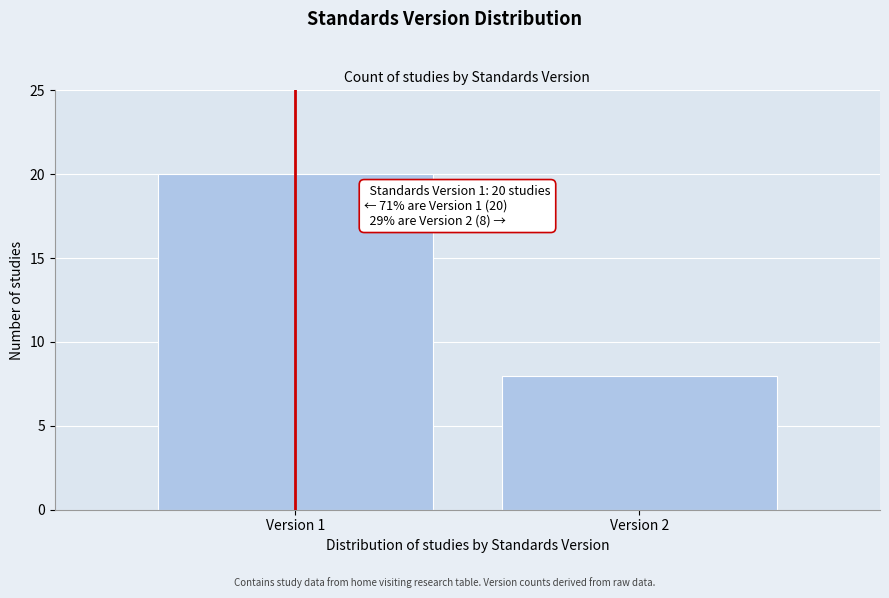

Reading right to left, transcribe all the data shown in this chart.

Version 2=8	Version 1=20